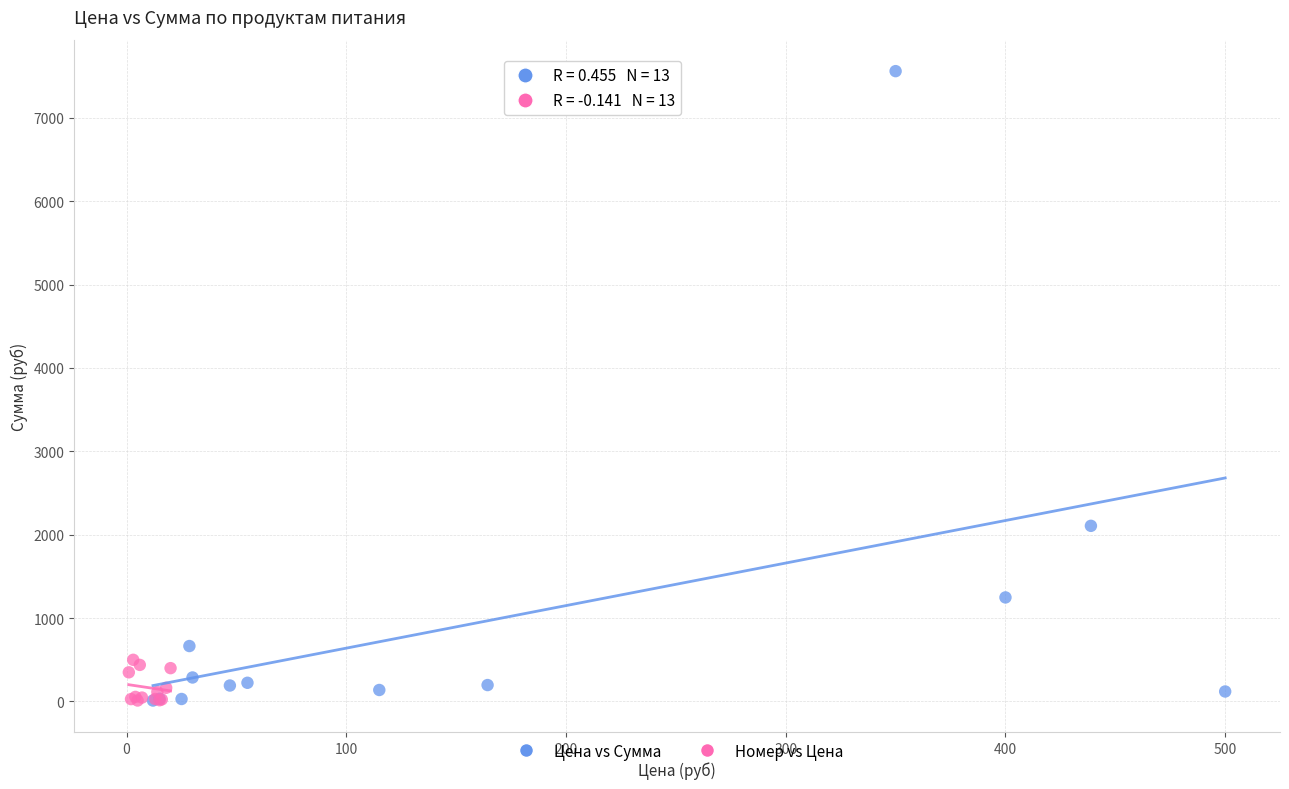

Which series reaches the maximum Y coordinate?

Цена vs Сумма